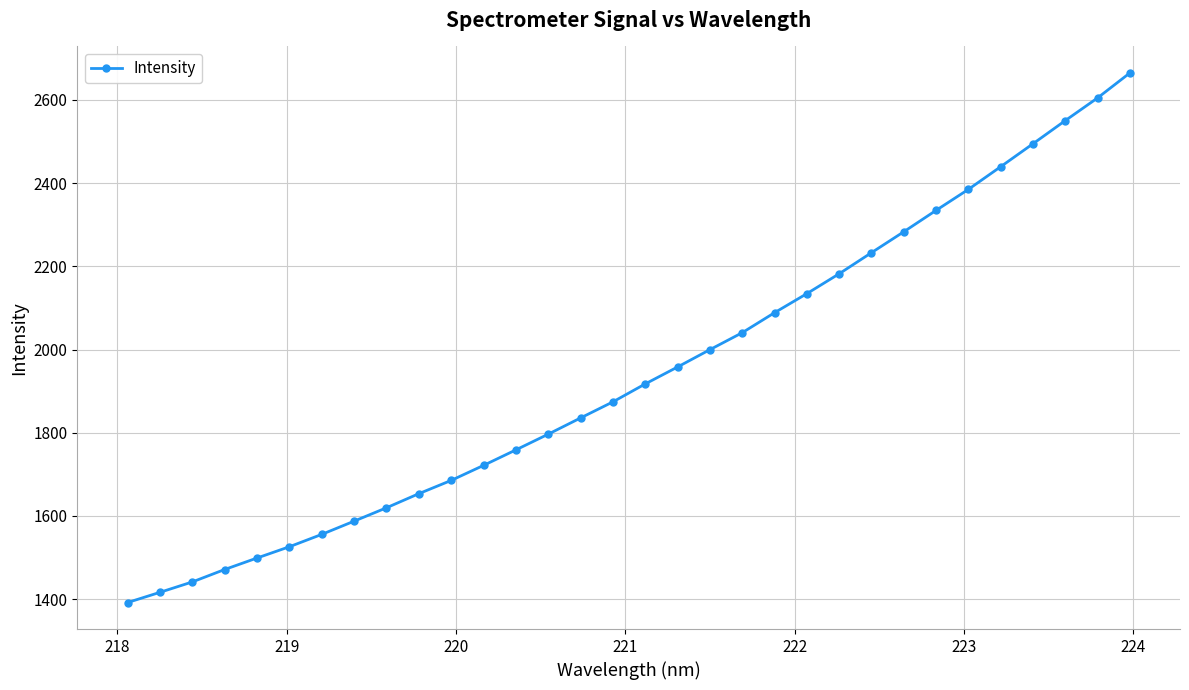

What is the maximum value shown in the chart?

2665.1